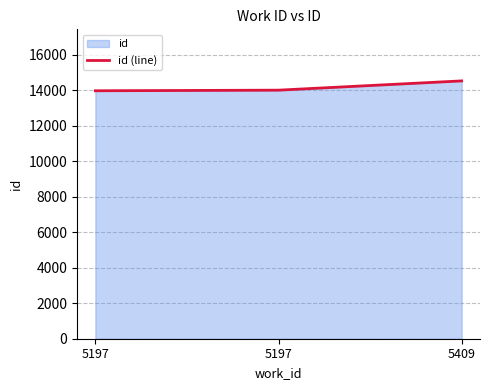

List the labels in order of value, largest first.

5409, 5197, 5197